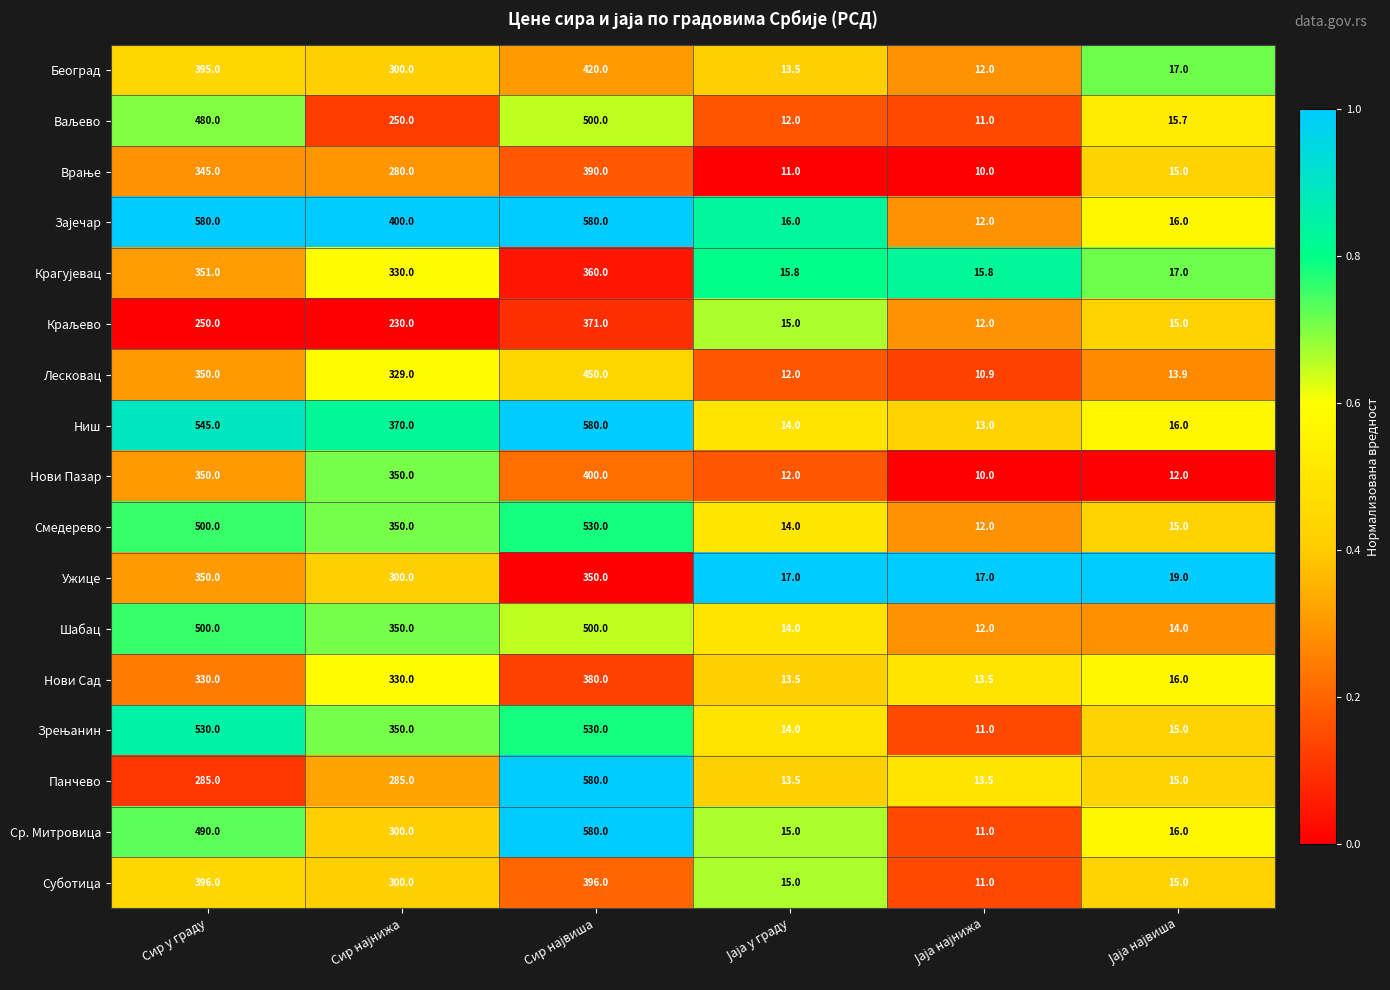

What is the difference between the maximum and minimum values in the Лесковац series?

439.1